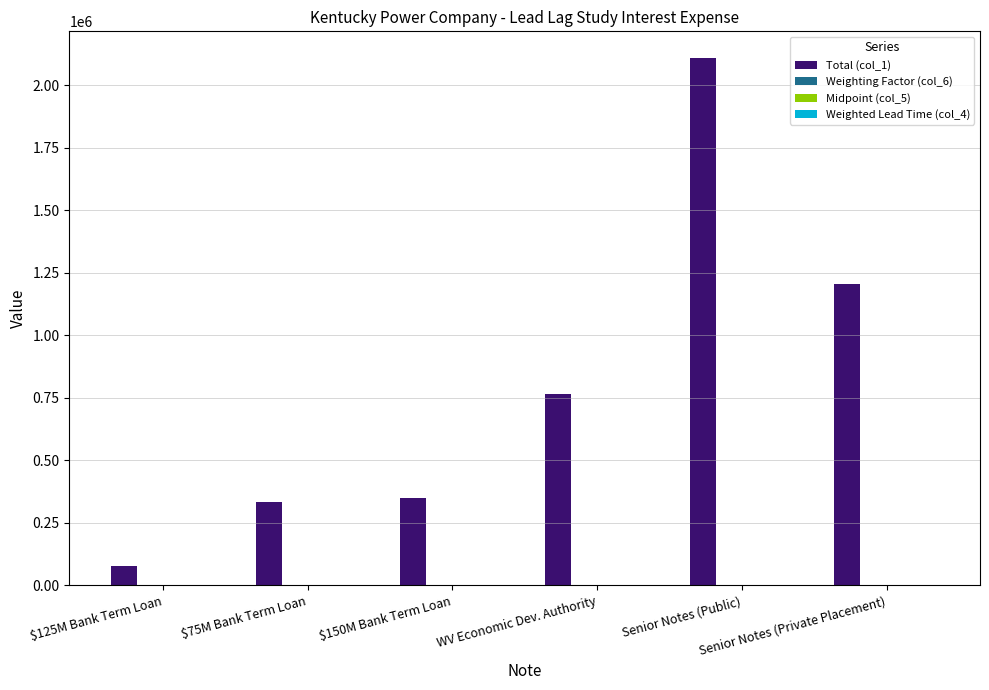

What is the sum of all Total (col_1) values?

4836520.8